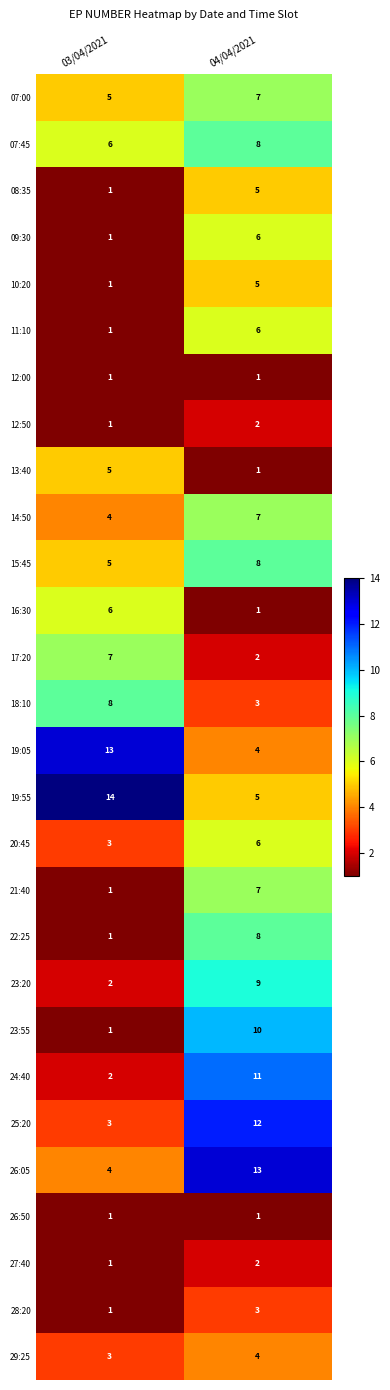

What is the total value across all series at 03/04/2021?

102